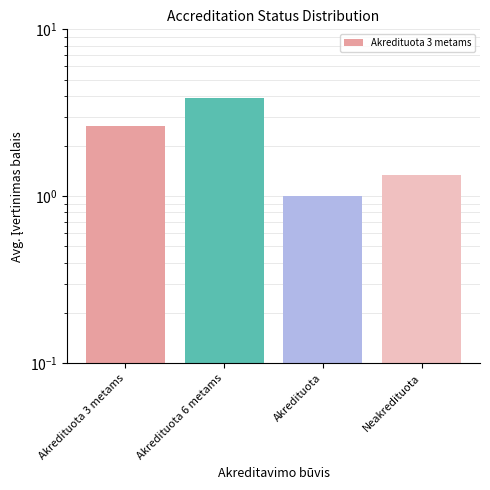

What is the change in value from Akredituota 3 metams to Akredituota?

-1.6